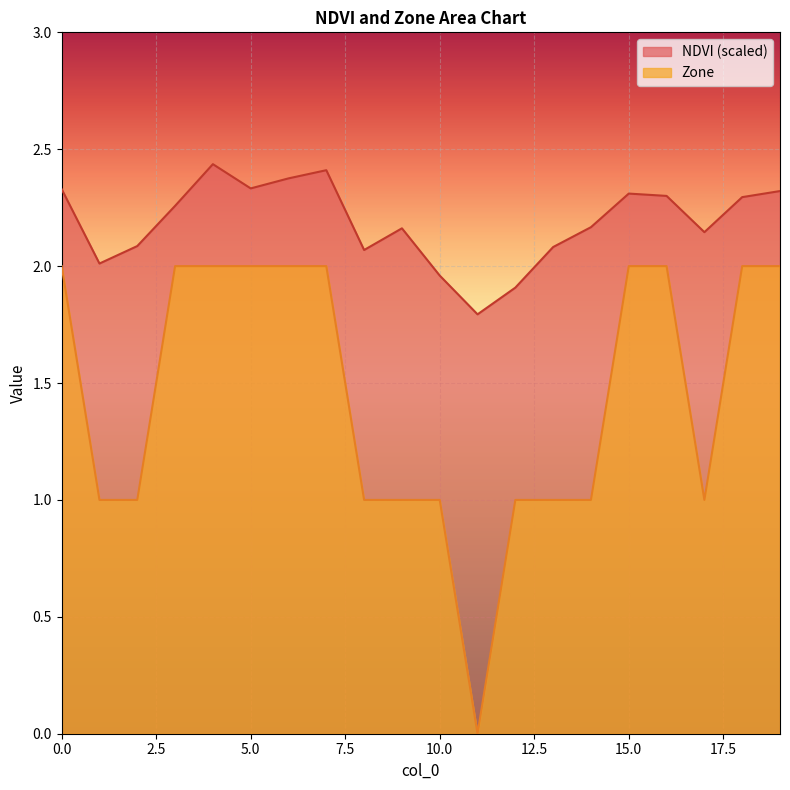

Which category has the lowest value across all series?

11